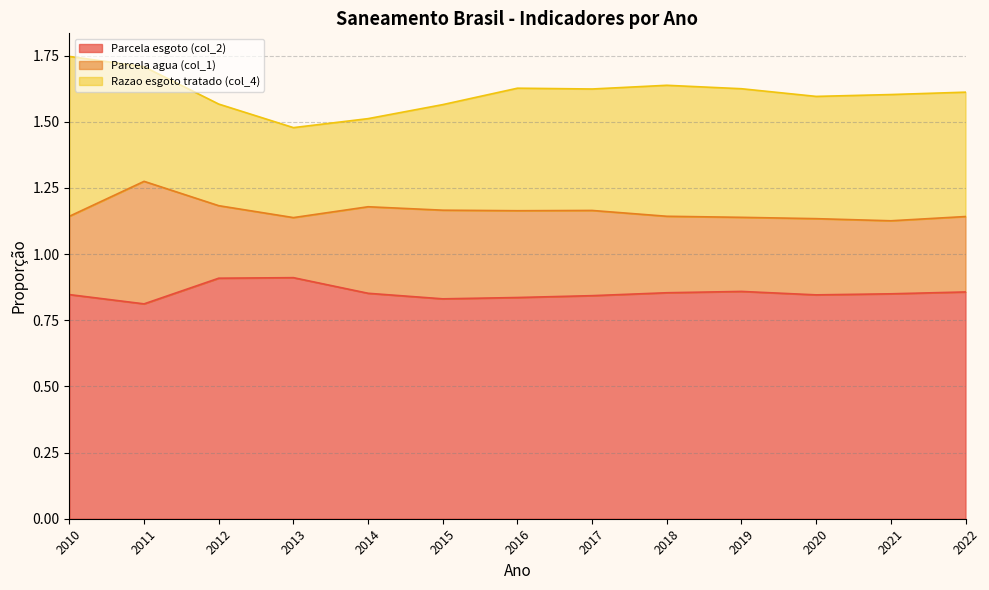

What are all the series names shown in the legend?

Parcela esgoto (col_2), Parcela agua (col_1), Razao esgoto tratado (col_4)